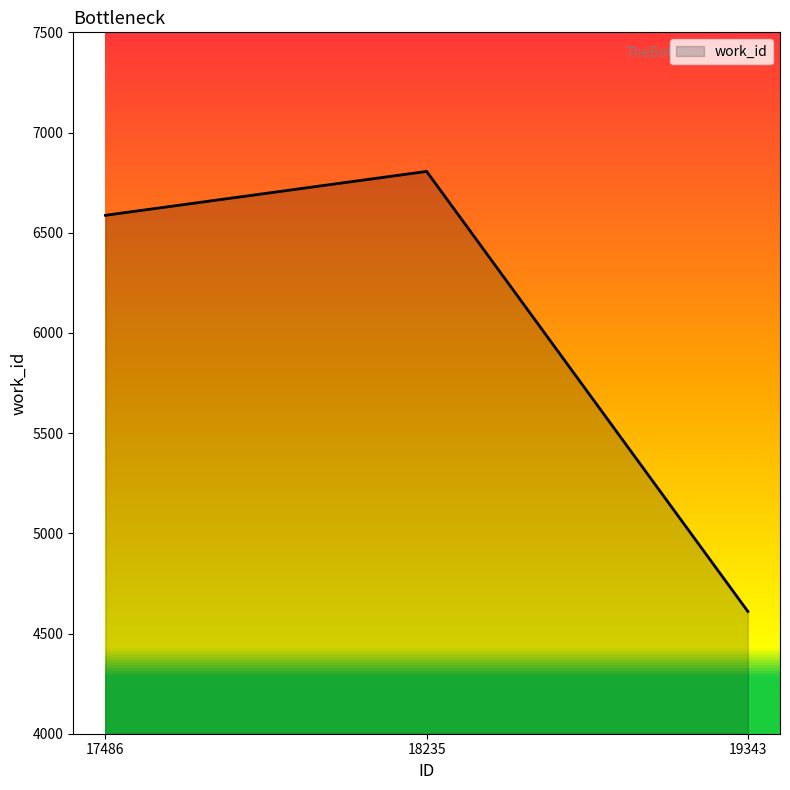

At which category does the chart reach its peak across all series?

18235